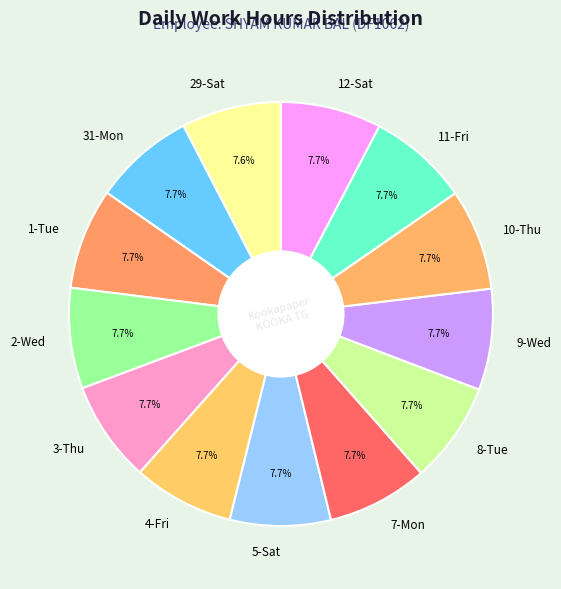

True or false: 2-Wed accounts for 21% of the total.

False